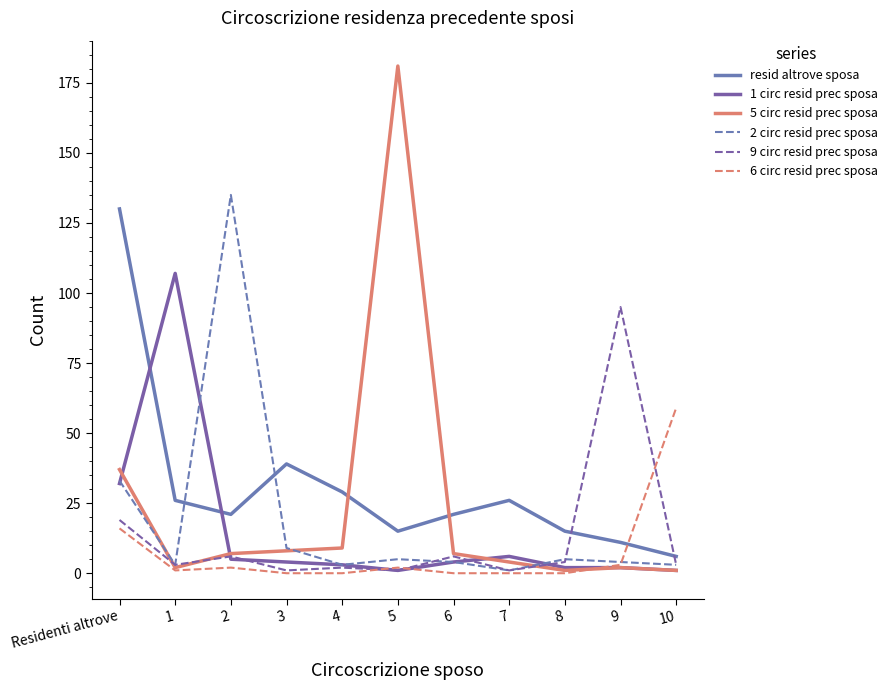

Does the chart display data point markers on the line(s)?

No